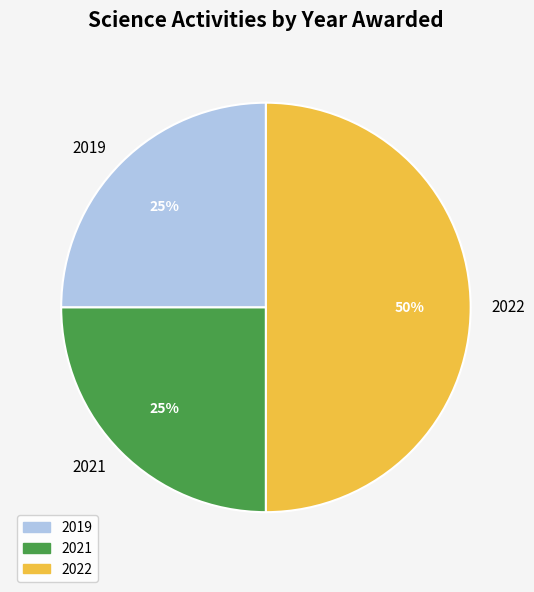

Is the sum of 2022 and 2019 greater than half?

Yes